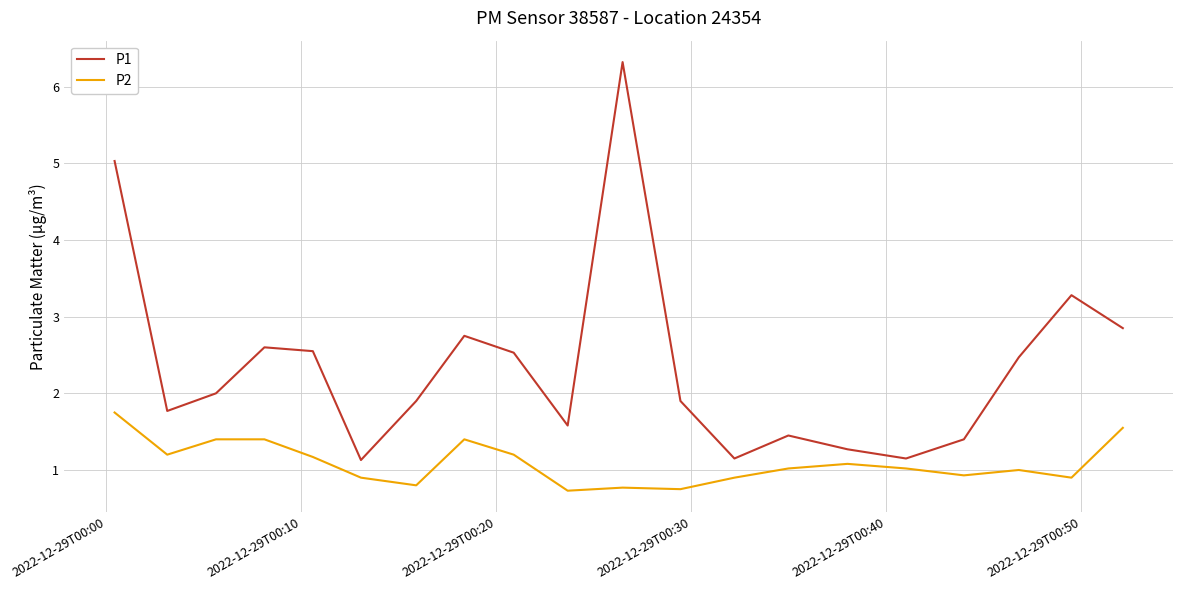

Is this an area chart (filled region under the line)?

No